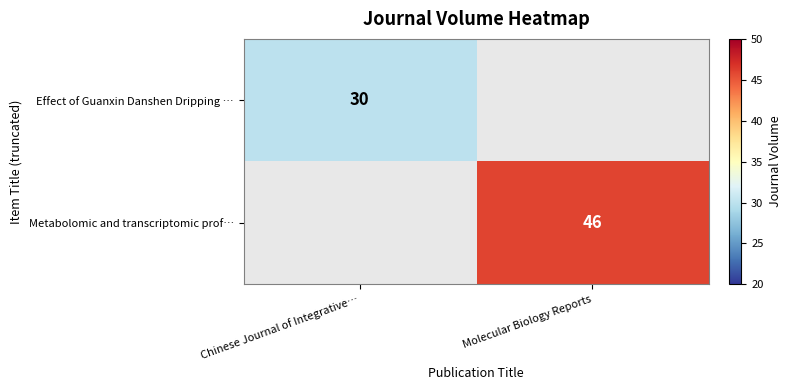

True or false: Effect of Guanxin Danshen Dripping … has a value of 47 at Chinese Journal of Integrative….

False